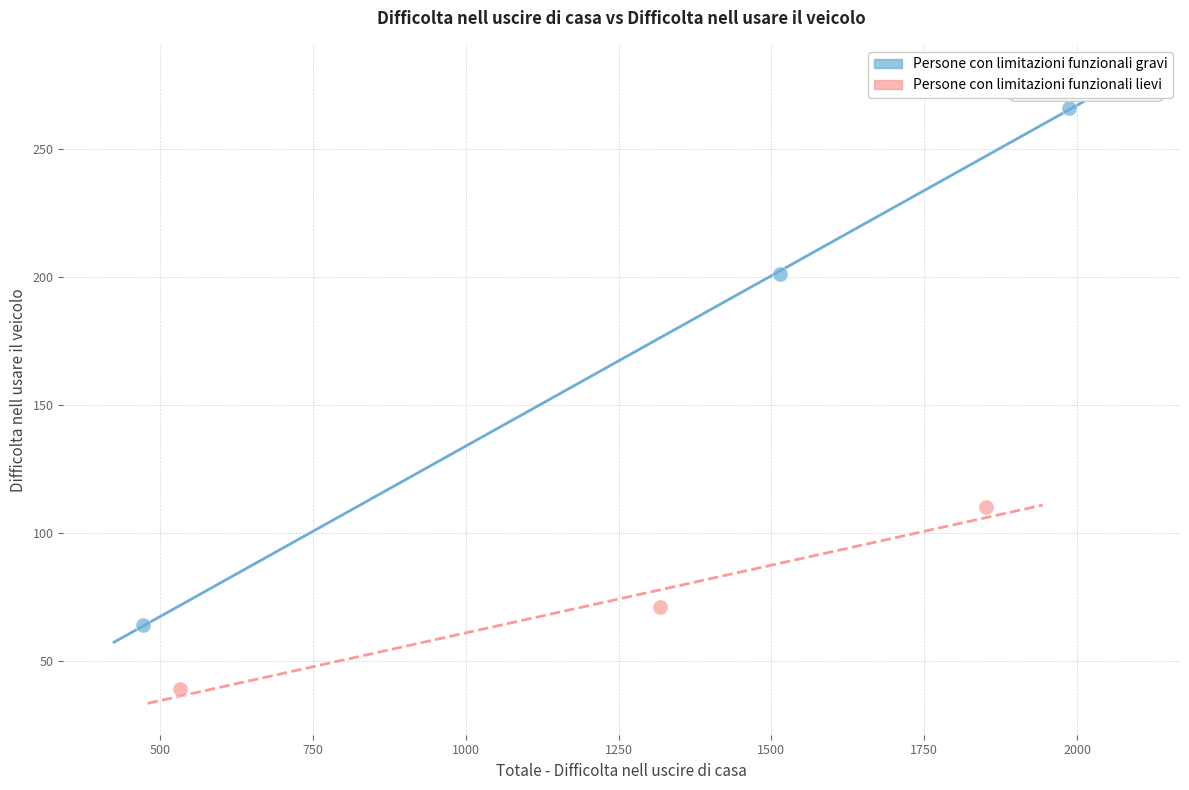

Which series contains the lowest Y value?

Persone con limitazioni funzionali lievi